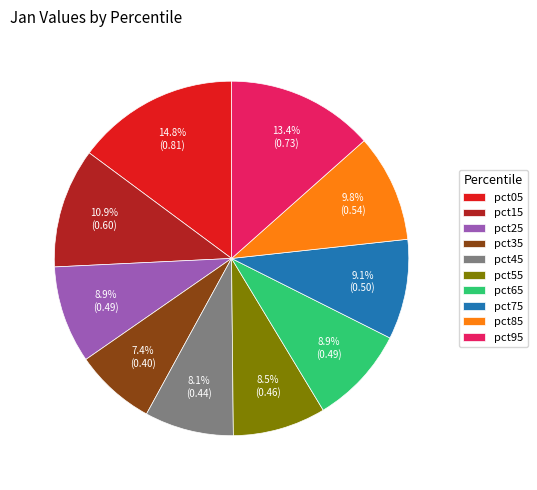

Which category has the smallest portion of the pie?

pct35